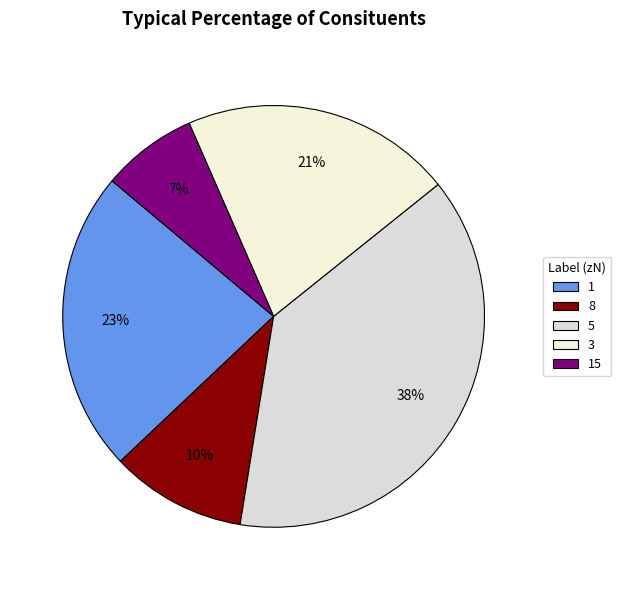

How many slices are in this pie chart?

5